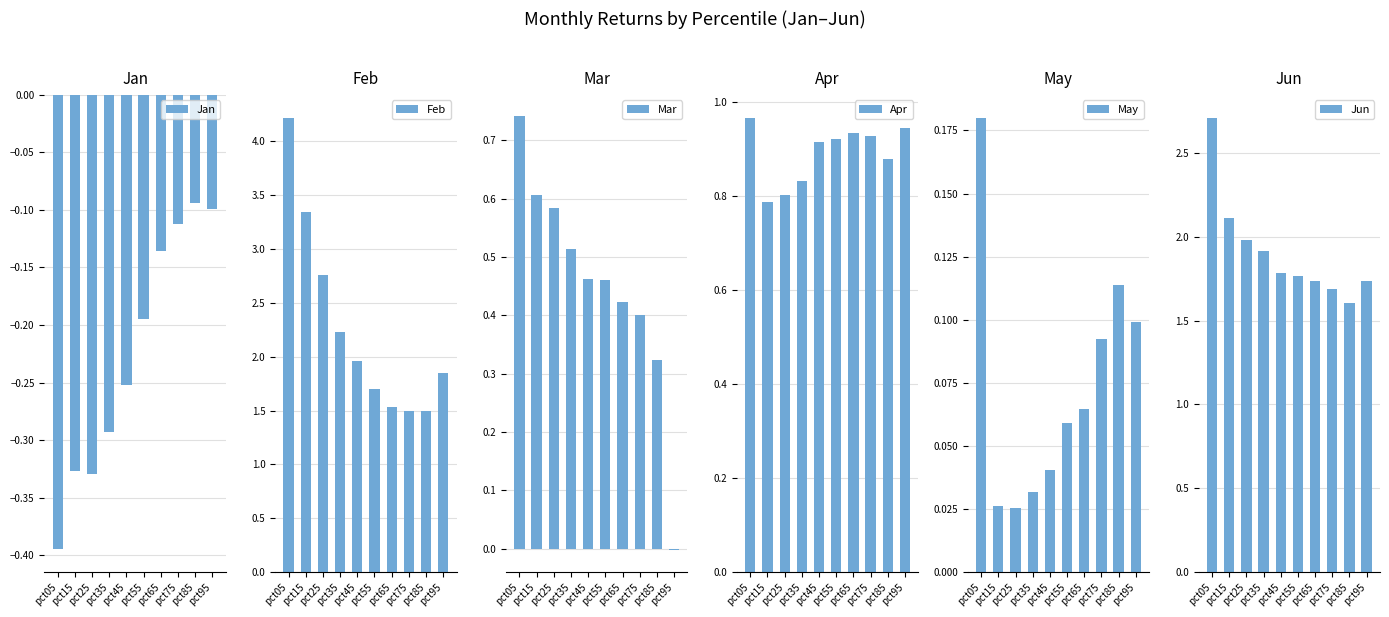

Where is Apr nearest to the value 0?

pct15